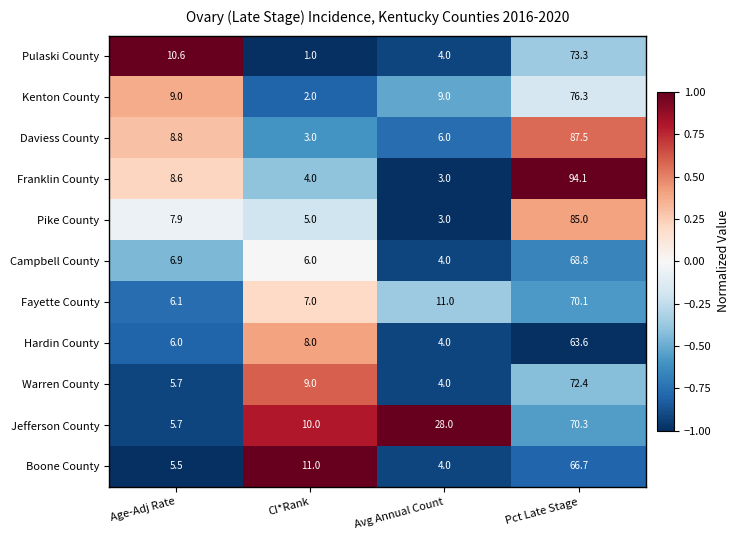

At Pct Late Stage, list the series in order from smallest to largest.

Hardin County, Boone County, Campbell County, Fayette County, Jefferson County, Warren County, Pulaski County, Kenton County, Pike County, Daviess County, Franklin County